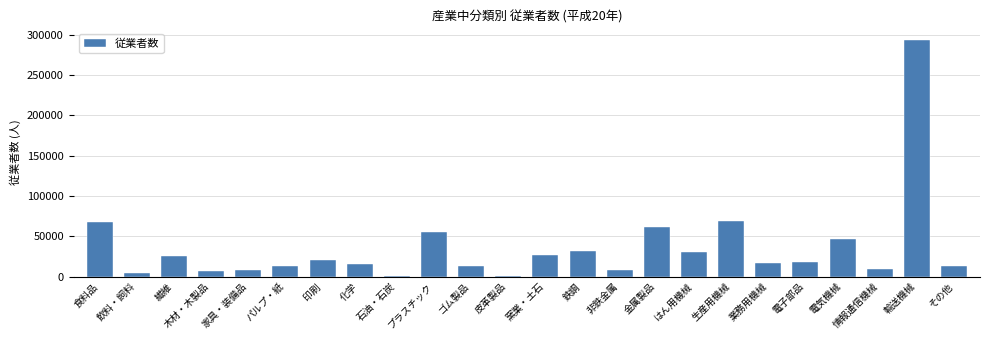

What is the maximum value shown in the chart?

293121